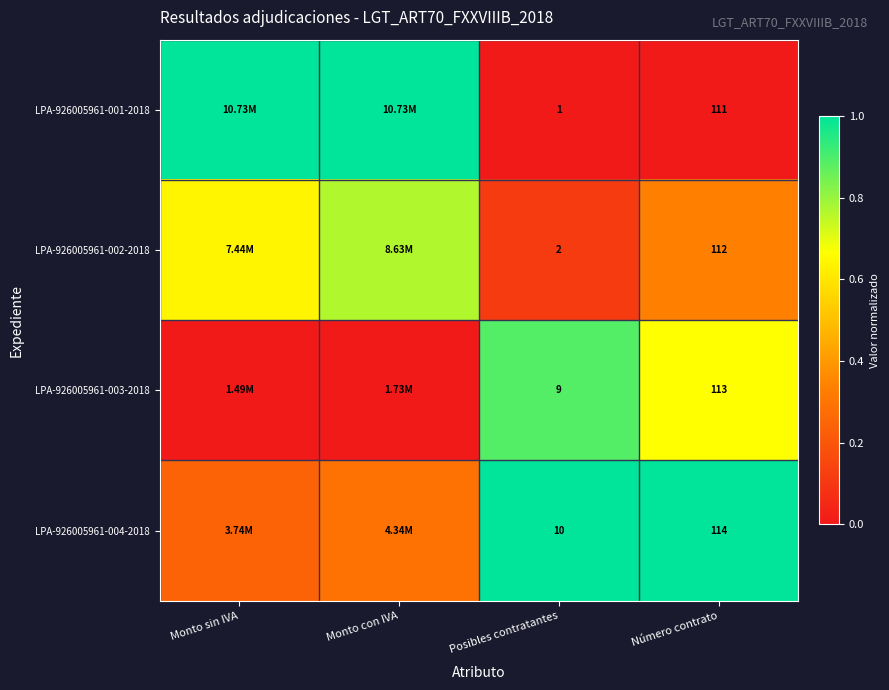

Which label corresponds to the largest value in the chart?

Monto sin IVA